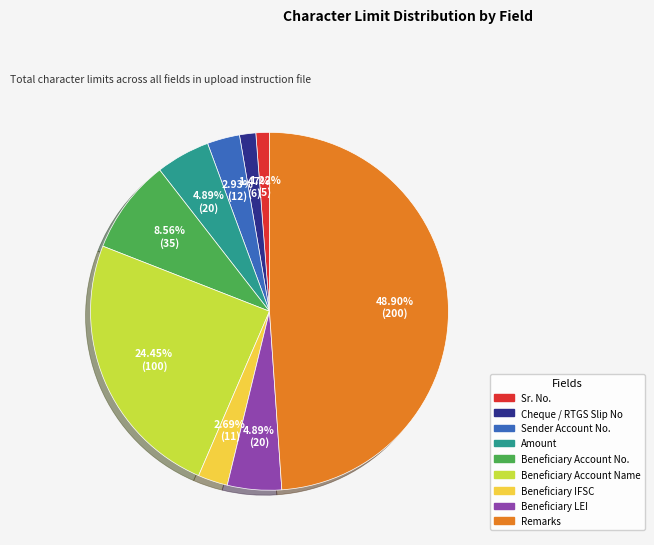

To the nearest percent, what is the difference between the Sender Account No. and Beneficiary Account Name slice percentages?

22%